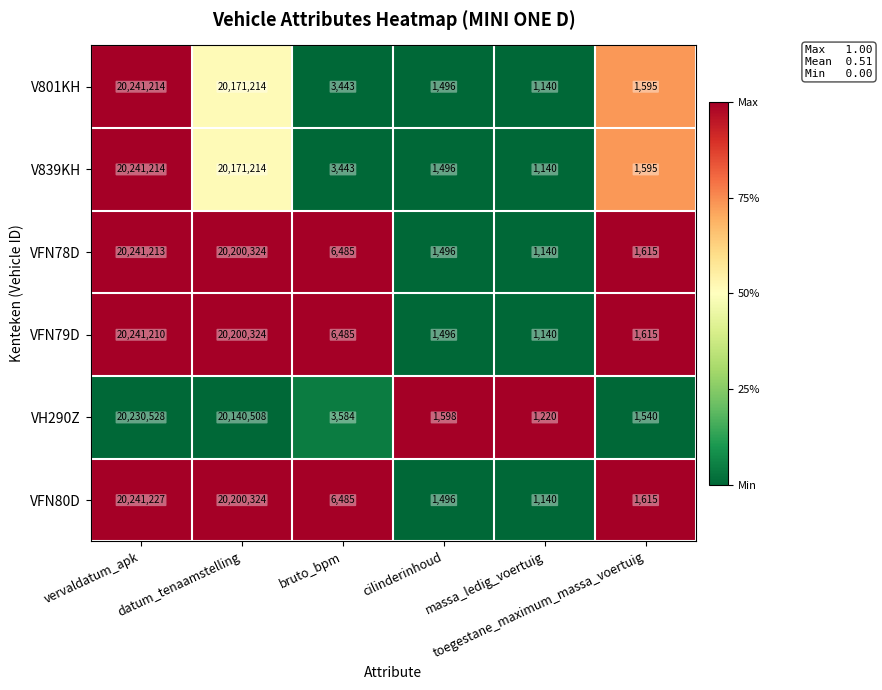

What is the difference between the maximum and minimum values in the V839KH series?

20240074